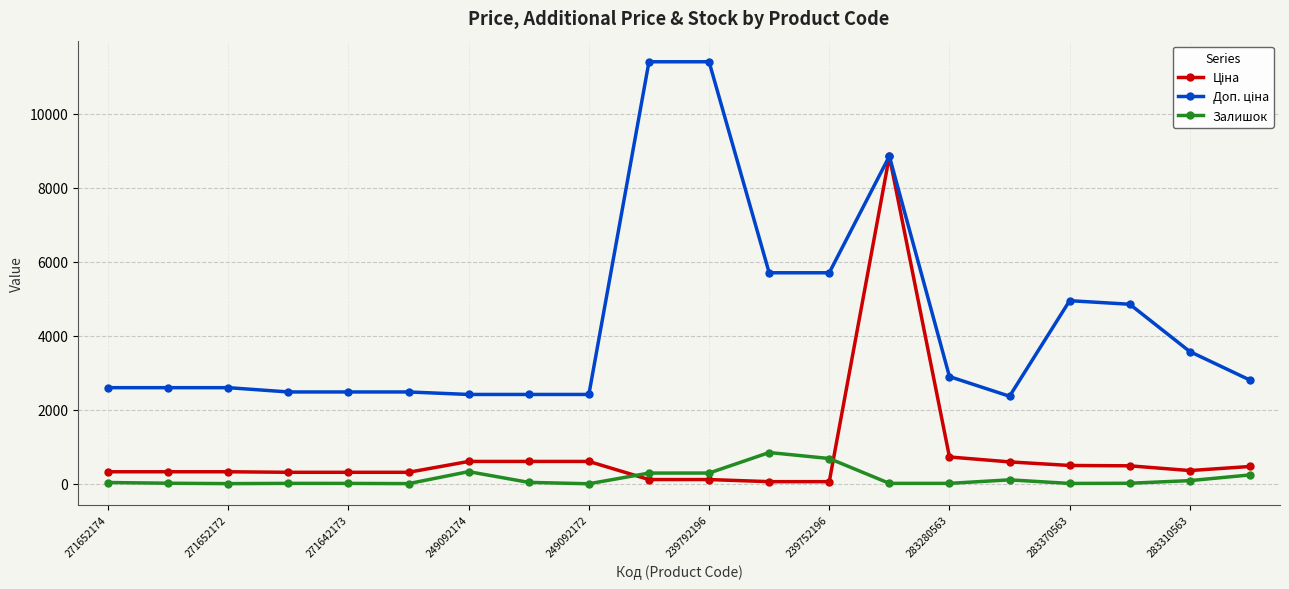

What is the maximum value shown in the chart?

11410.0